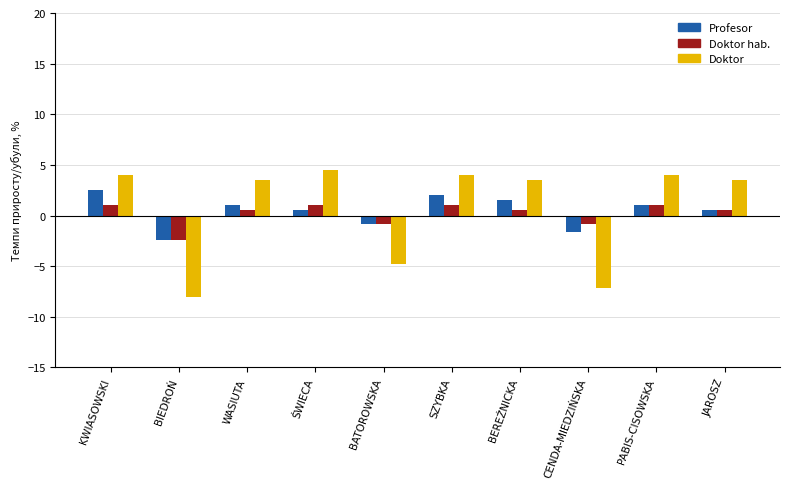

What is the label of the 4th bar from the left?

ŚWIECA